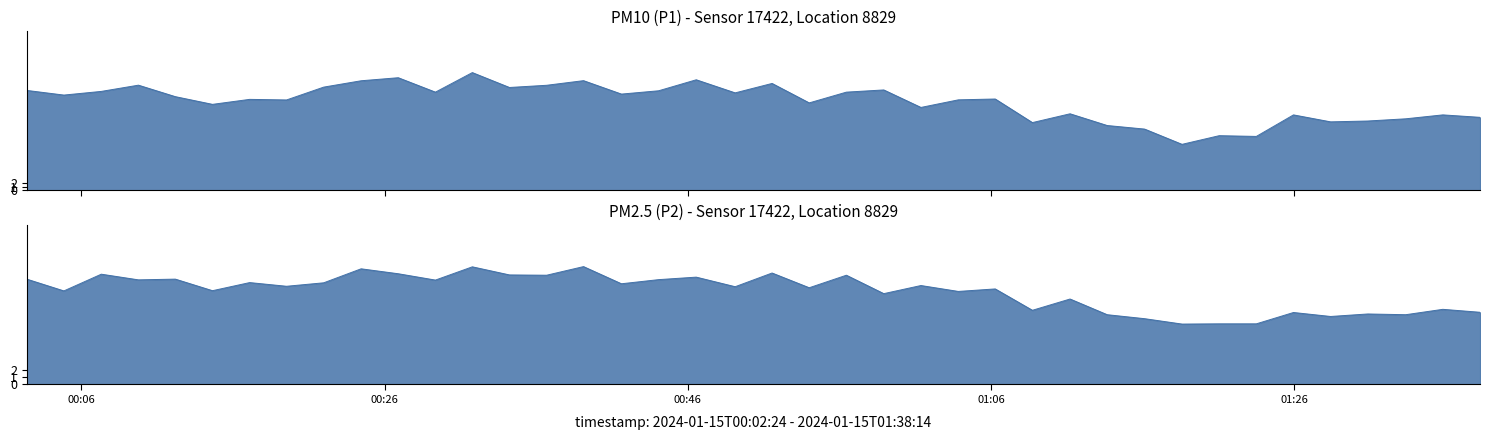

Between 2024-01-15T00:17:06 and 2024-01-15T01:30:50, which series saw the biggest shift?

P1